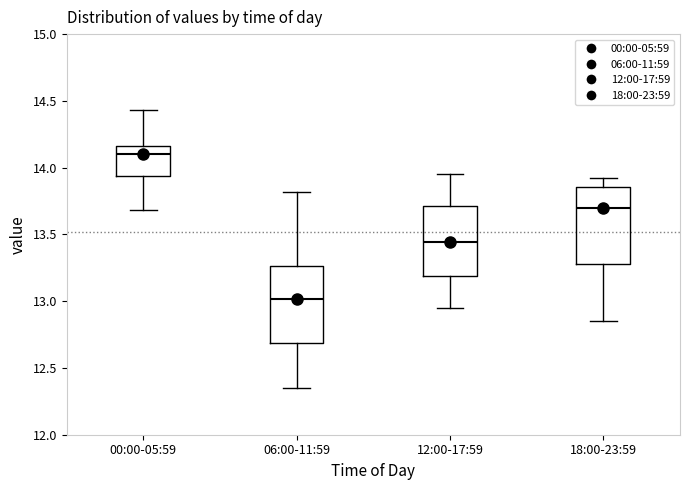

Where does the median line of the box for 00:00-05:59 sit on the y-axis? The values are not printed on the chart, so give them approximately, as read against the axis.

14.10